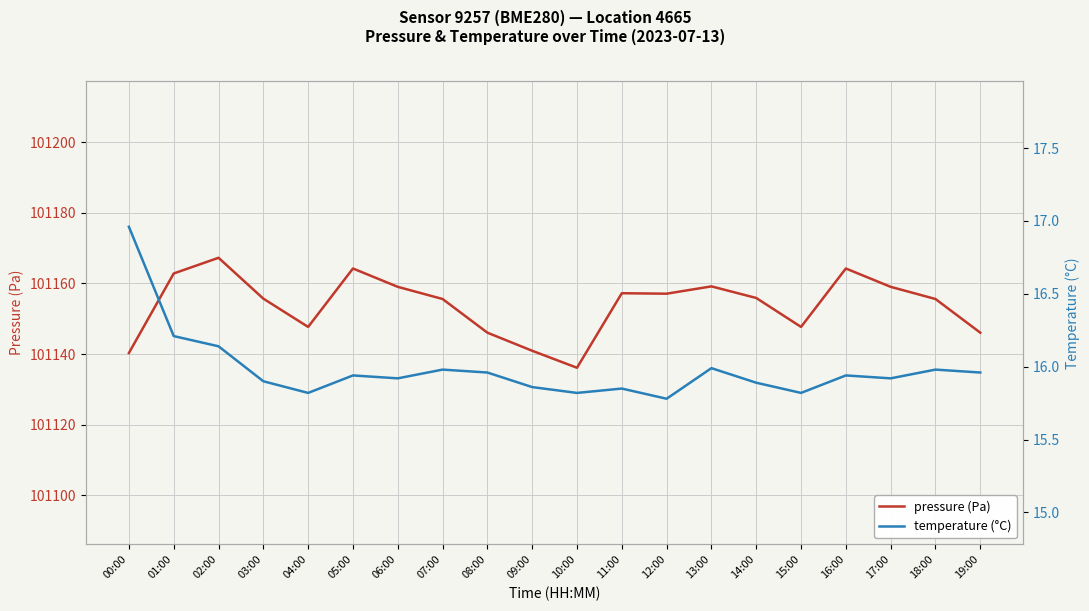

At how many categories does at least one series exceed 10611?

20